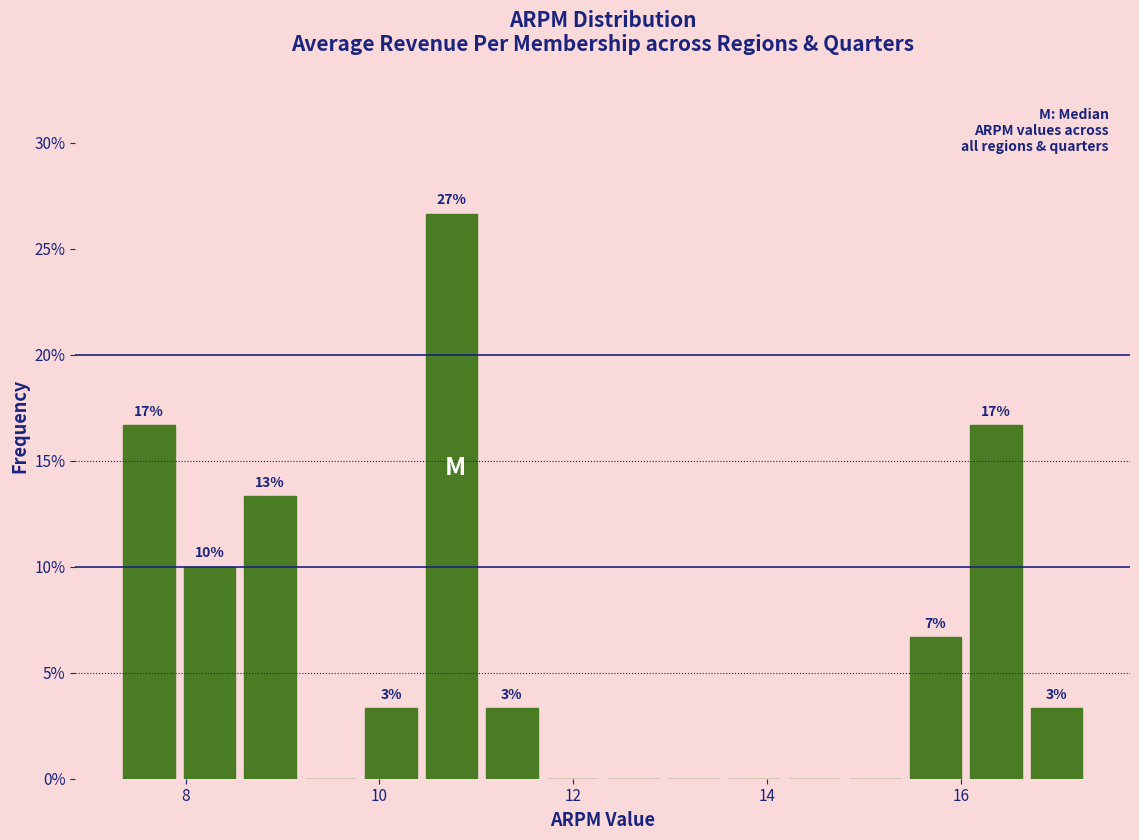

Around what value on the x-axis is the tallest bar? Give the approximate position of its centre, as read against the axis.

10.8